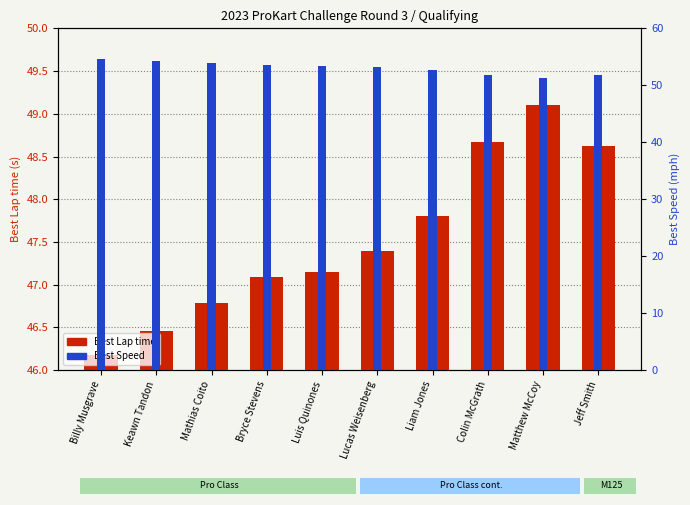

List the labels in order of Best Speed value, largest first.

Billy Musgrave, Keawn Tandon, Mathias Coito, Bryce Stevens, Luis Quinones, Lucas Weisenberg, Liam Jones, Jeff Smith, Colin McGrath, Matthew McCoy